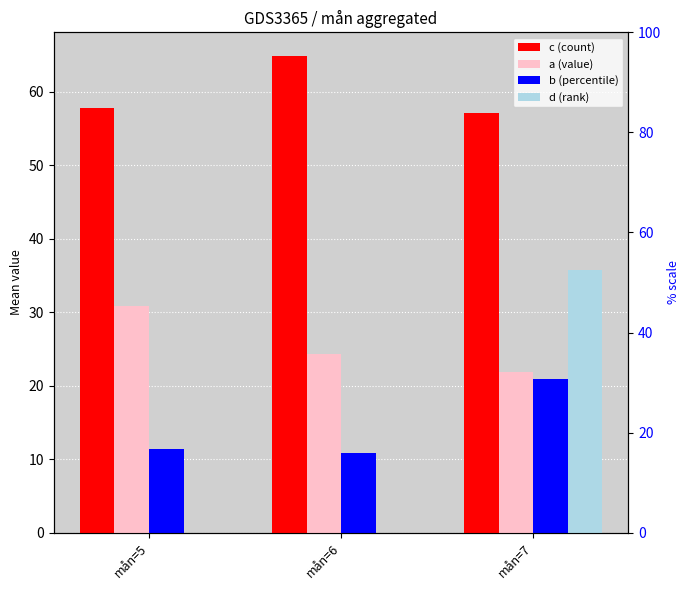

How many distinct data groups are displayed?

4